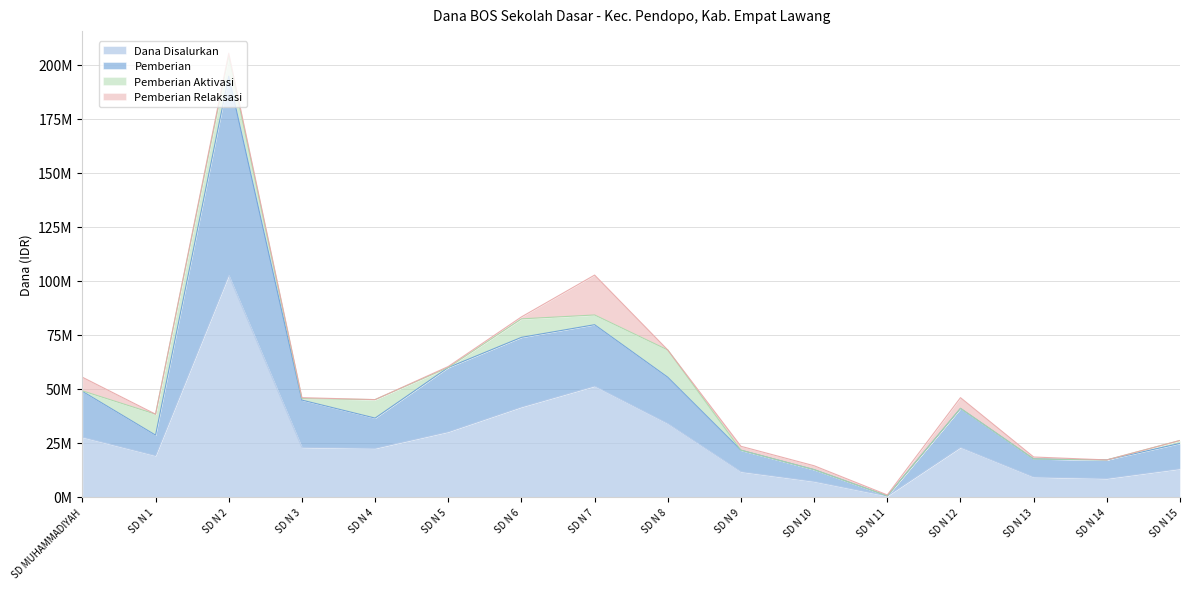

In Dana Disalurkan, how many points are higher than both neighbors (excluding endpoints)?

3